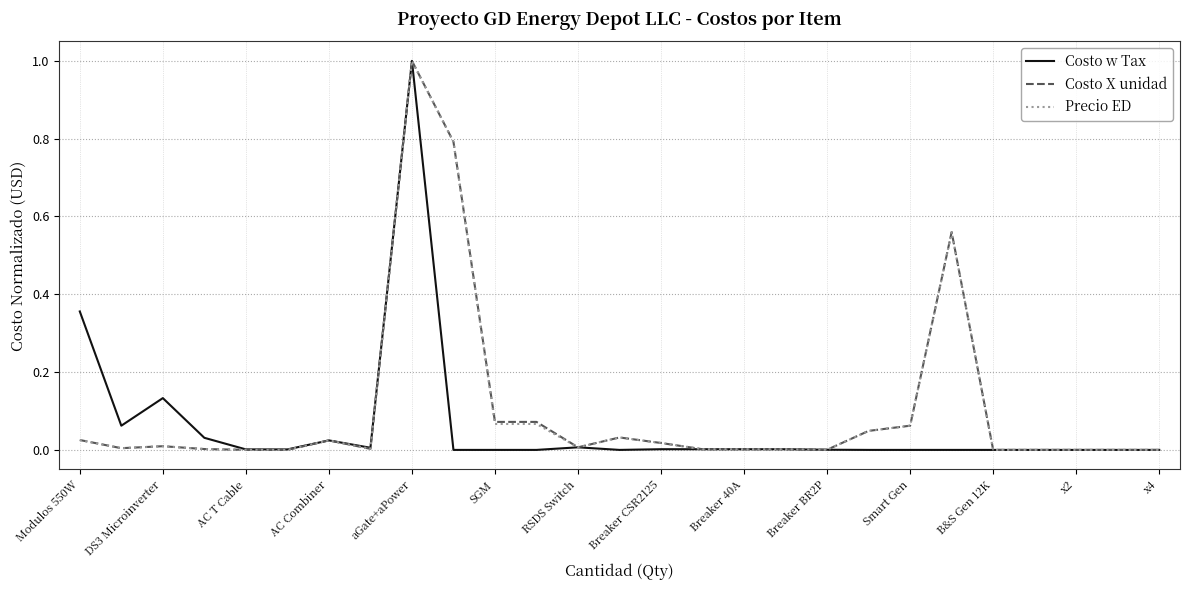

What is the greatest value displayed?

1.0